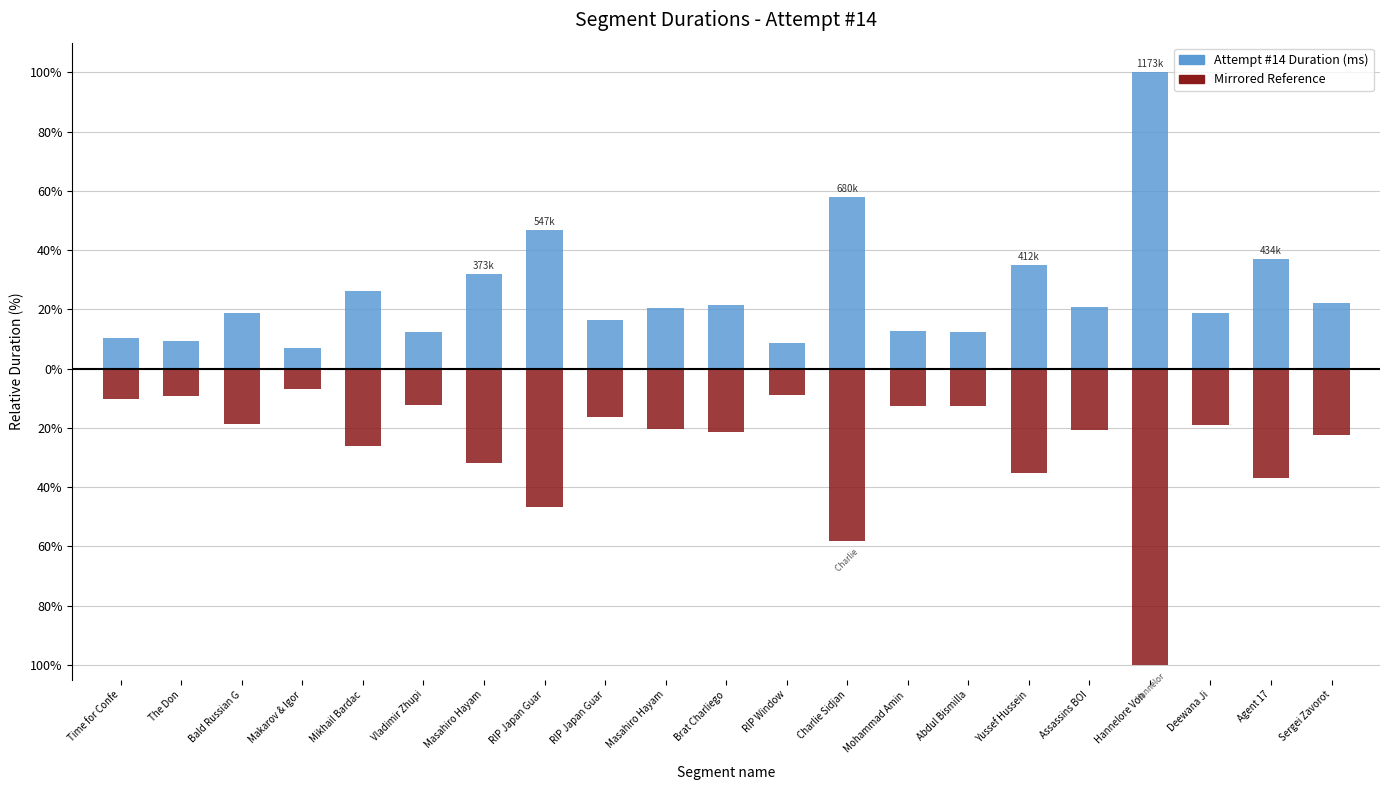

Between Masahiro Hayam and Abdul Bismilla, which is larger?

Masahiro Hayam